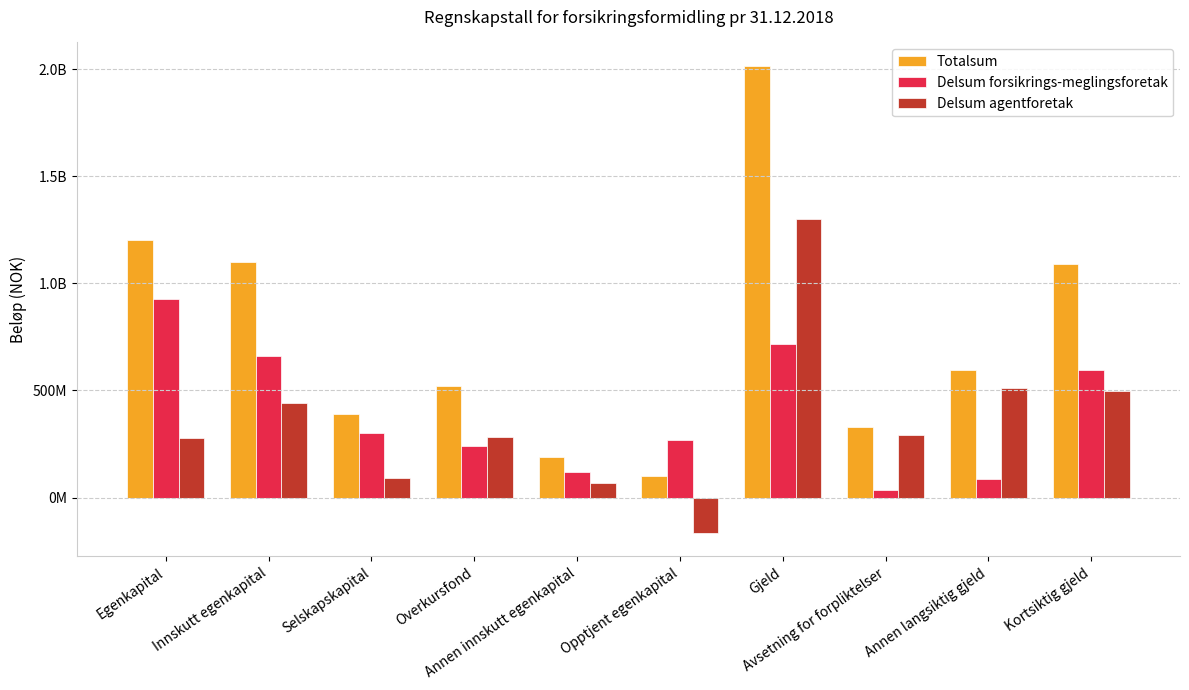

What is the difference between the maximum and minimum values in the Totalsum series?

1913723279